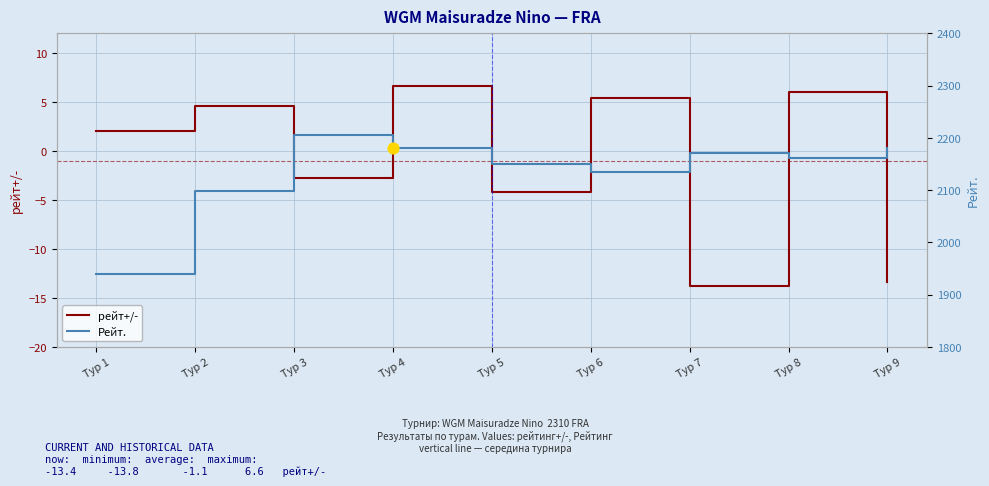

What is the total value across all series at Тур 4?

2187.6